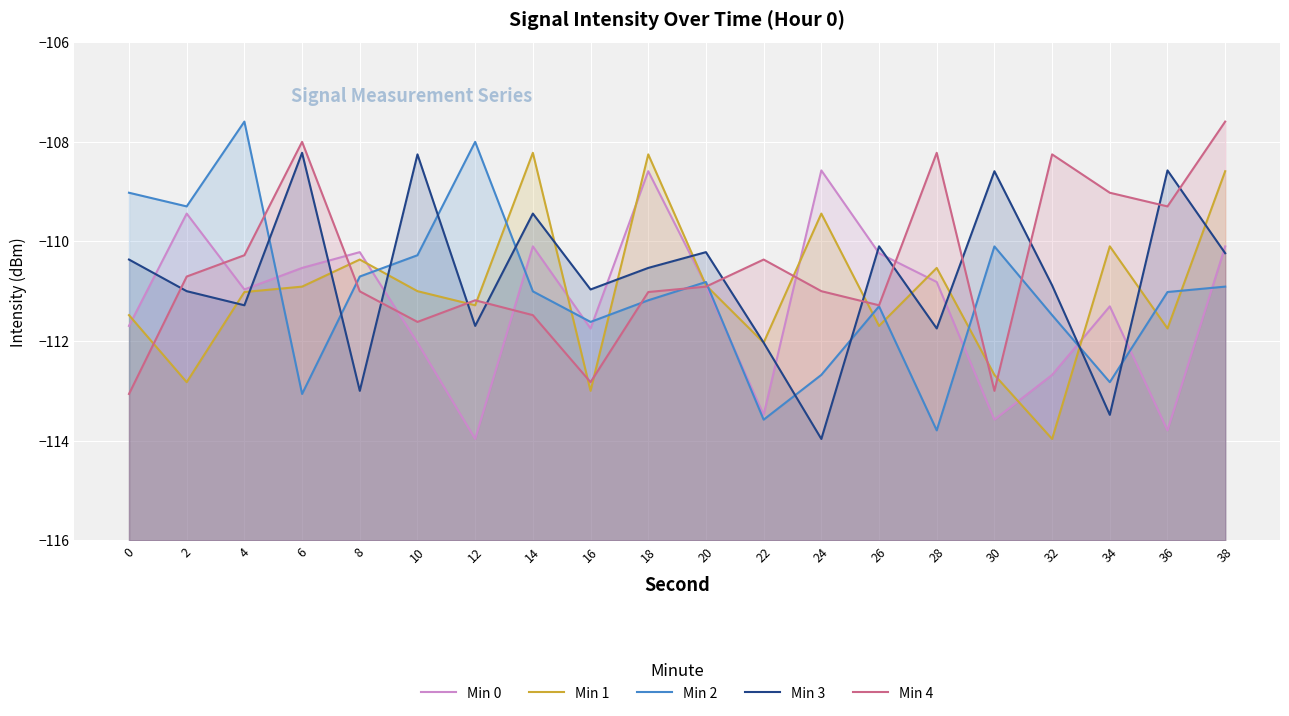

At how many categories does at least one series exceed -110?

15